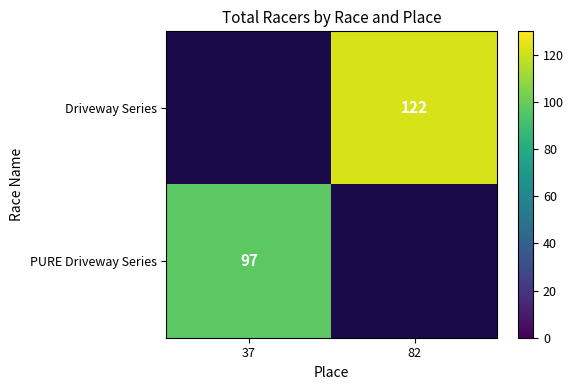

Is the value of PURE Driveway Series at 37 greater than the value of Driveway Series at 82?

No